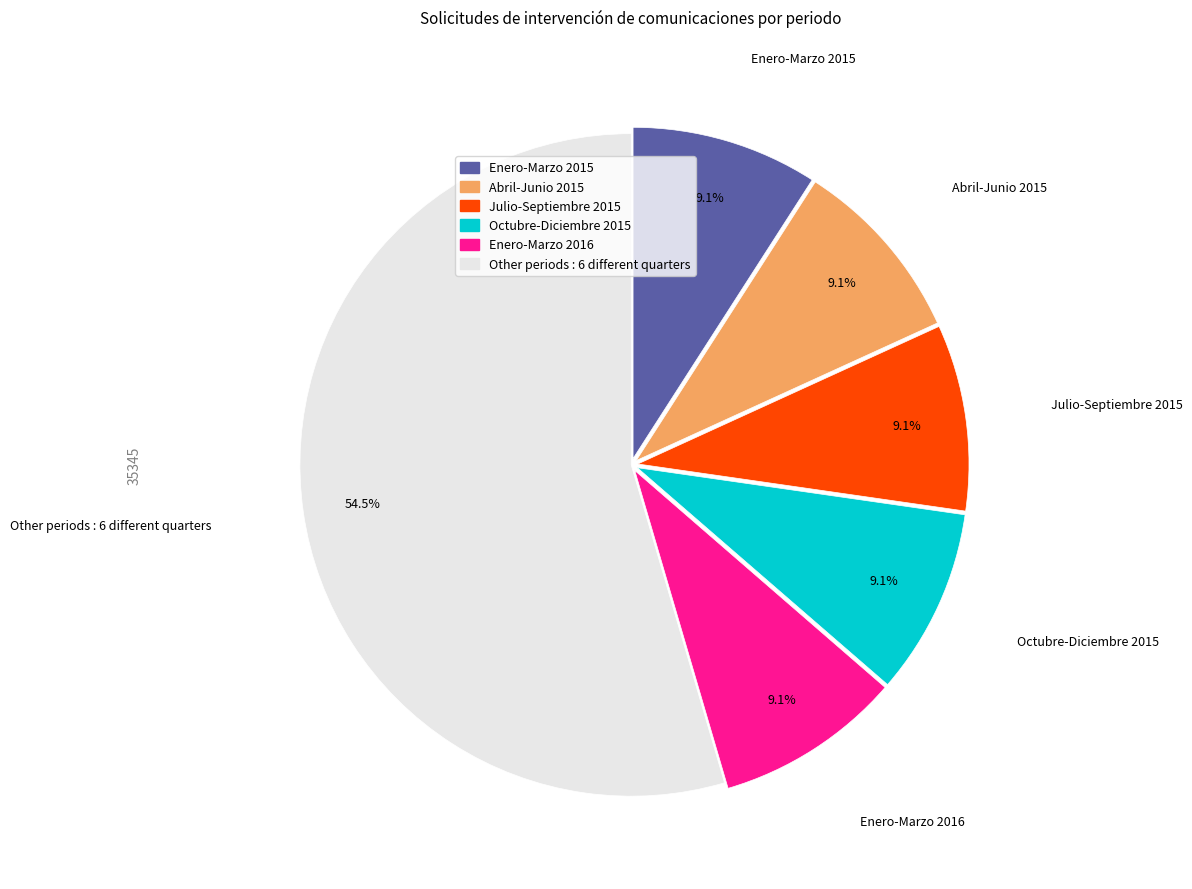

What portion of the pie excludes Julio-Septiembre 2015?

90.9%